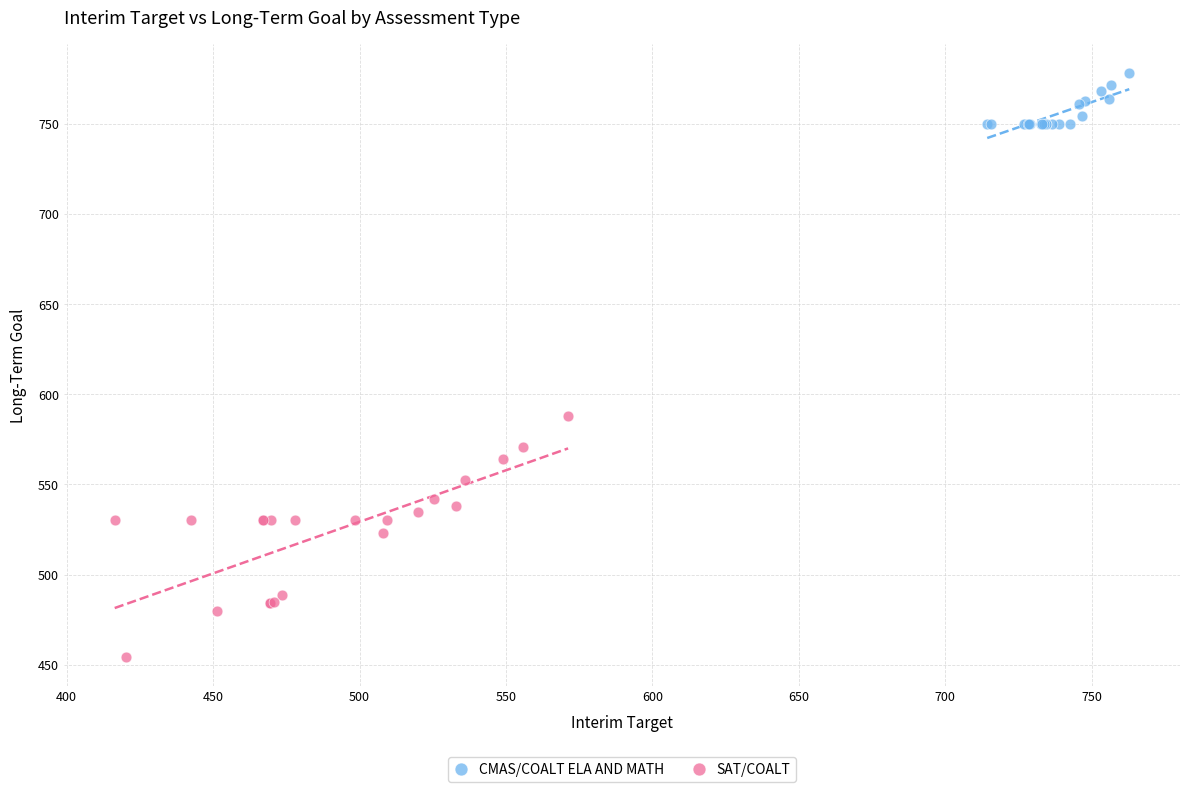

Which series reaches the minimum Y coordinate?

SAT/COALT